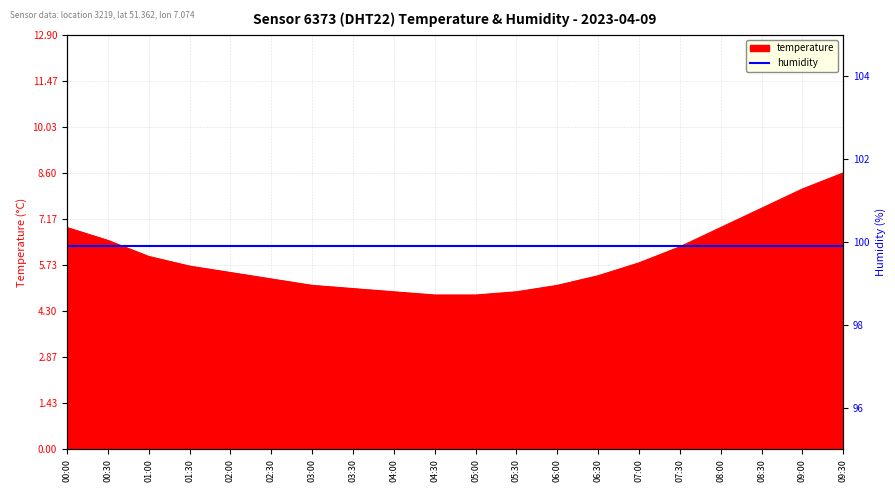

Rank the categories by value from lowest to highest.

04:30, 05:00, 04:00, 05:30, 03:30, 03:00, 06:00, 02:30, 06:30, 02:00, 01:30, 07:00, 01:00, 07:30, 00:30, 00:00, 08:00, 08:30, 09:00, 09:30